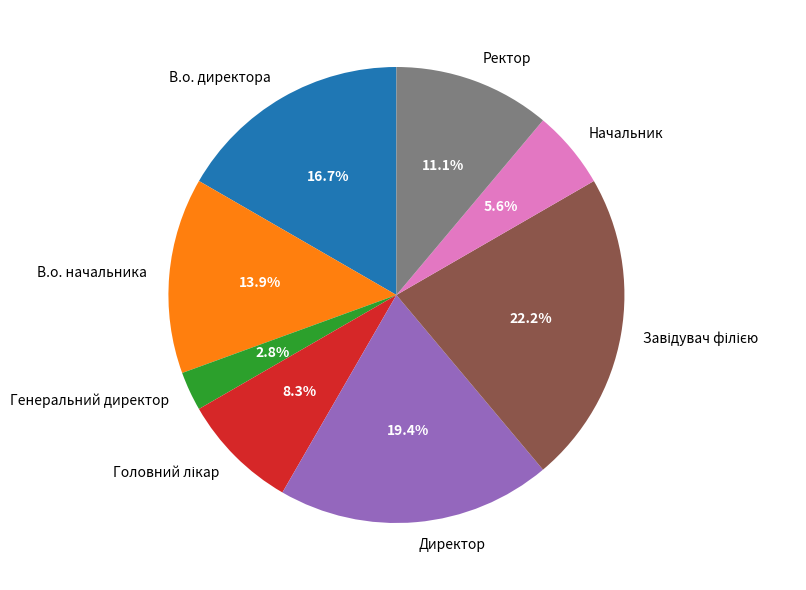

How much of the chart is everything except В.о. начальника?

86.1%